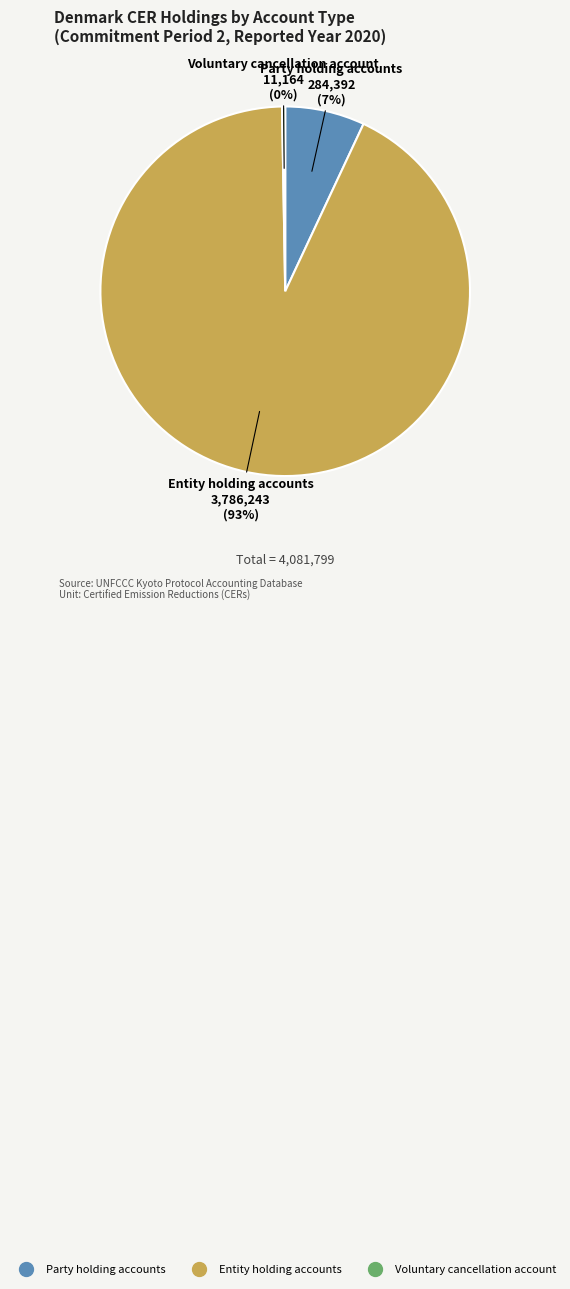

To the nearest percent, what is the average slice percentage?

33%